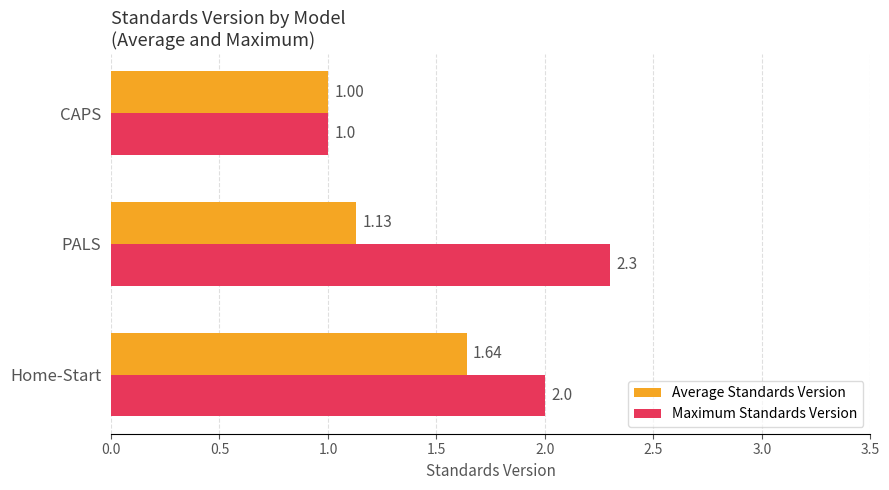

What is the difference between the maximum and second lowest values in the Maximum Standards Version series?

0.3